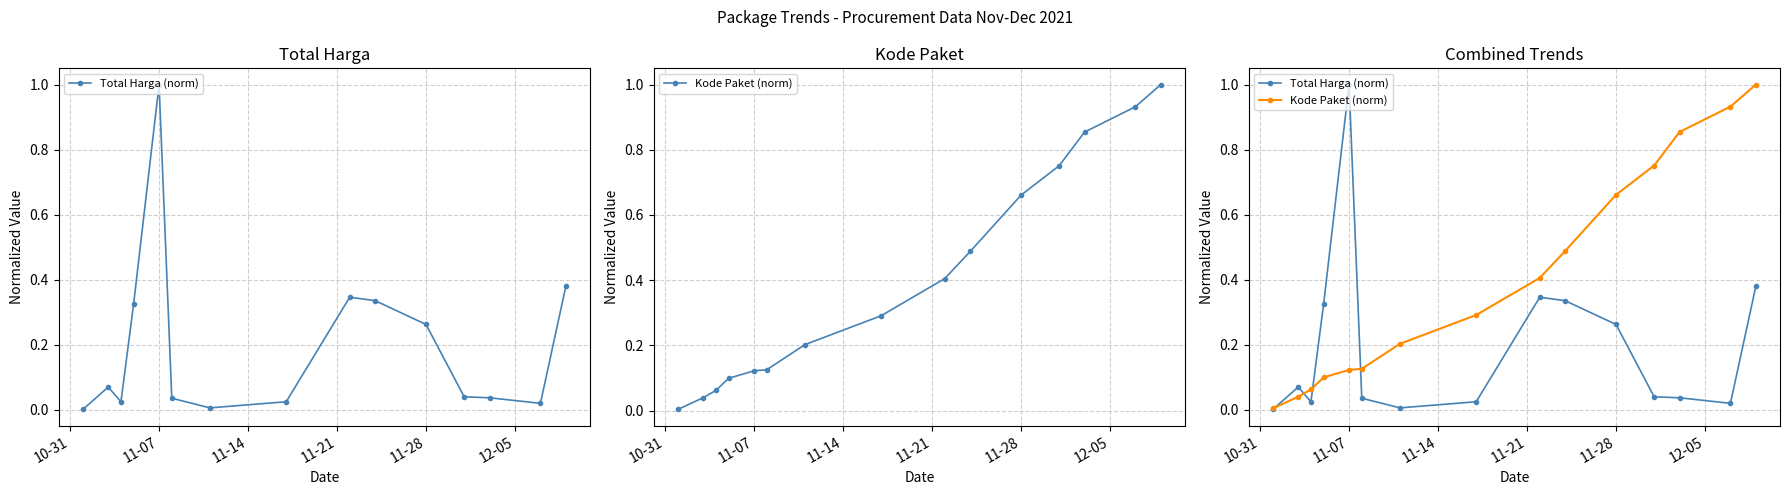

Rank the series by their maximum value, from highest to lowest.

Total Harga (norm), Kode Paket (norm)